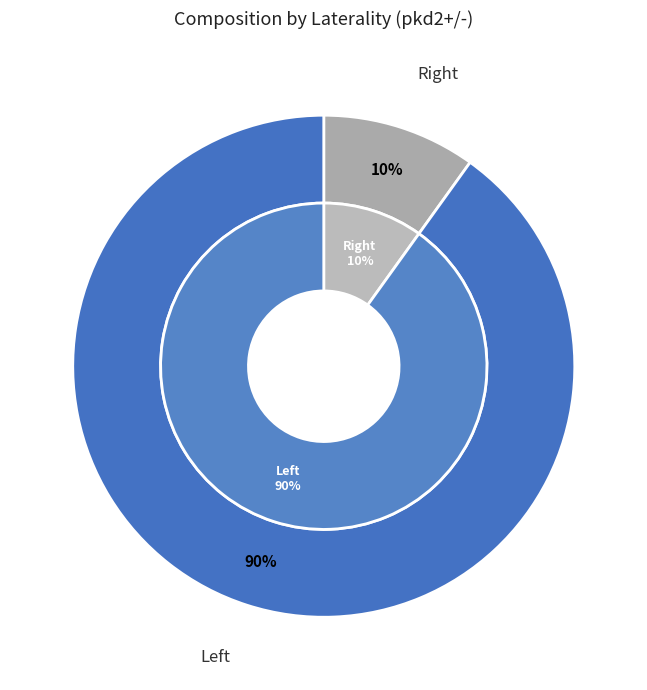

Count the number of slices in the pie.

2